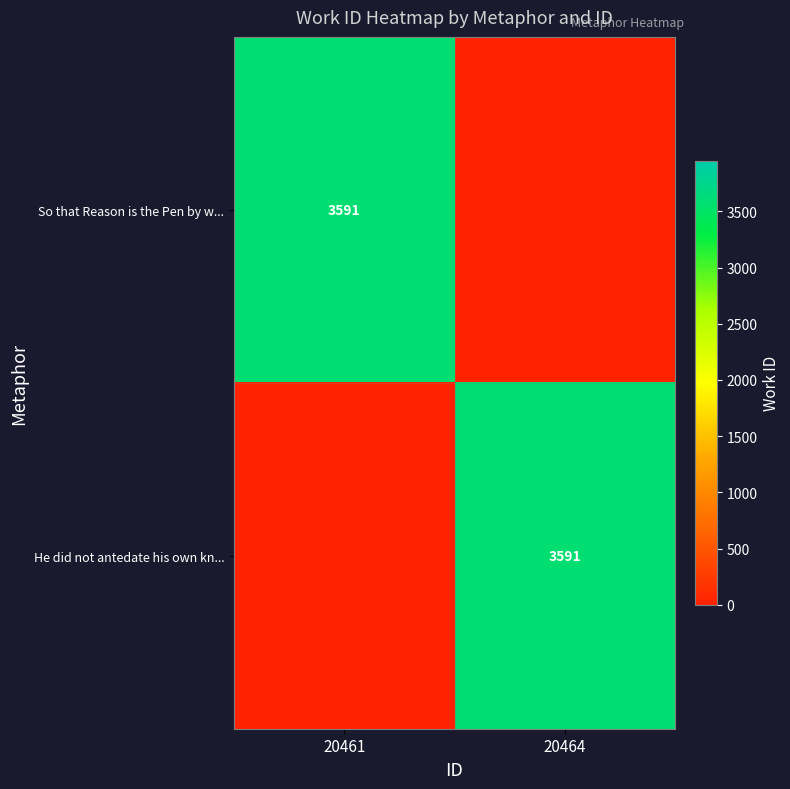

The So that Reason is the Pen by w... series shows 5856 at 20461. True or false?

False